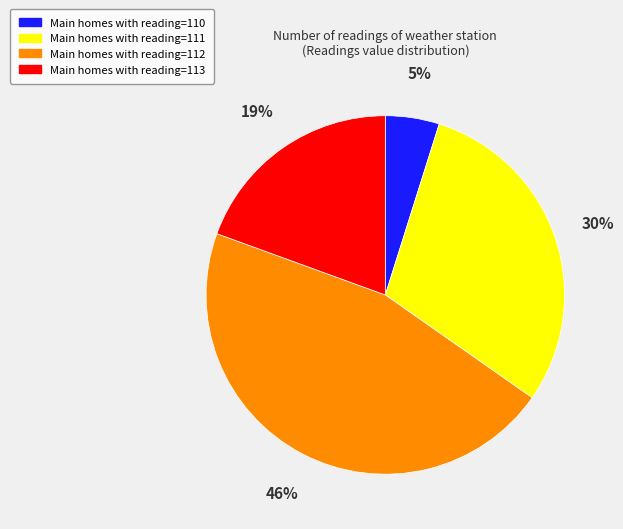

How many segments does this pie chart have?

4